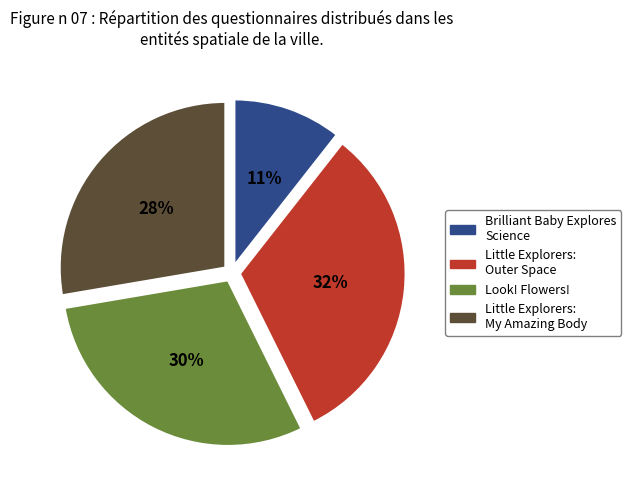

To the nearest percent, what percentage of the pie is Brilliant Baby Explores Science?

11%